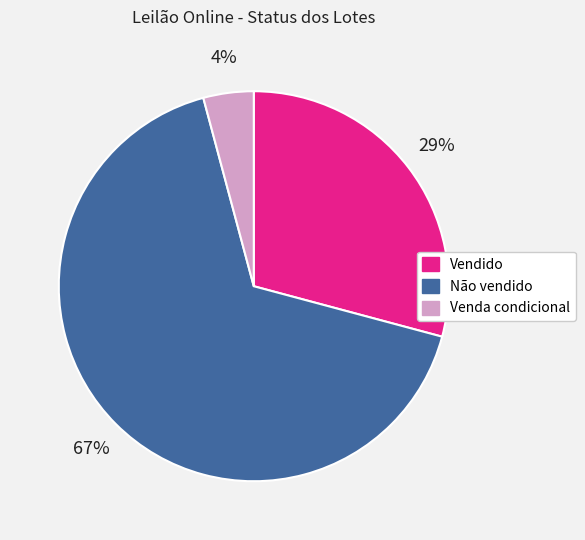

Do Não vendido and Venda condicional together represent more than half of the pie?

Yes